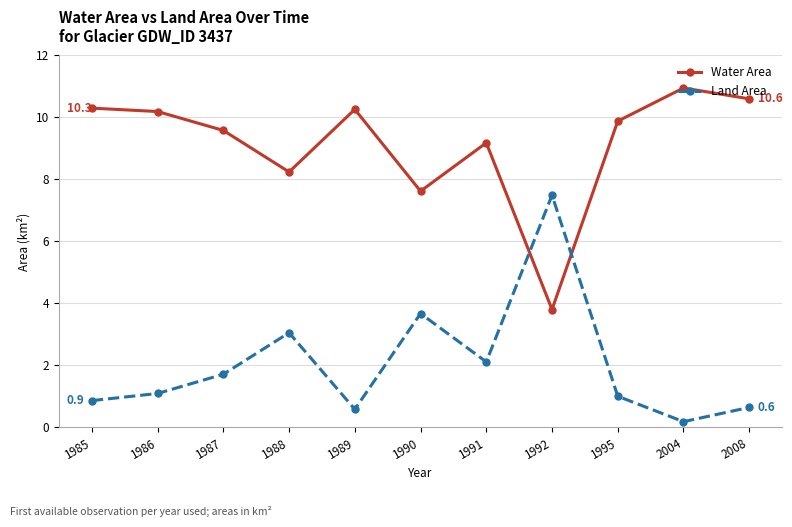

What is the difference between the highest and lowest values at 1988?

5.2